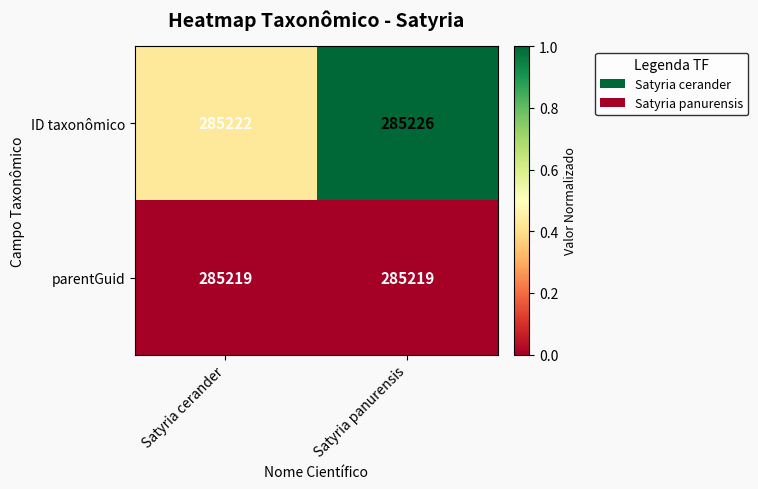

At which label does ID taxonômico reach its peak?

Satyria panurensis